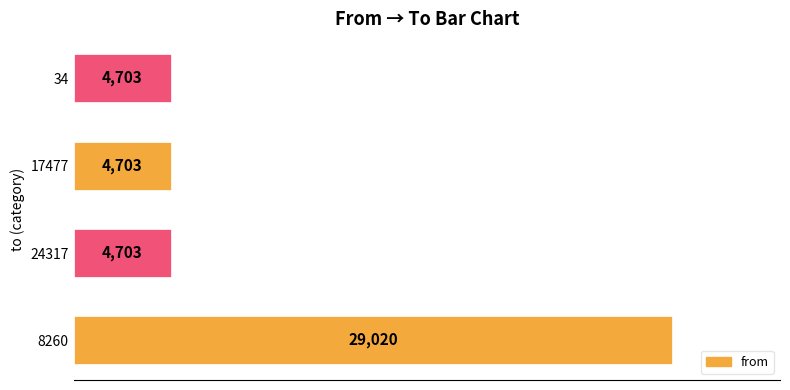

Count the values in the range 4703 to 29020.

4